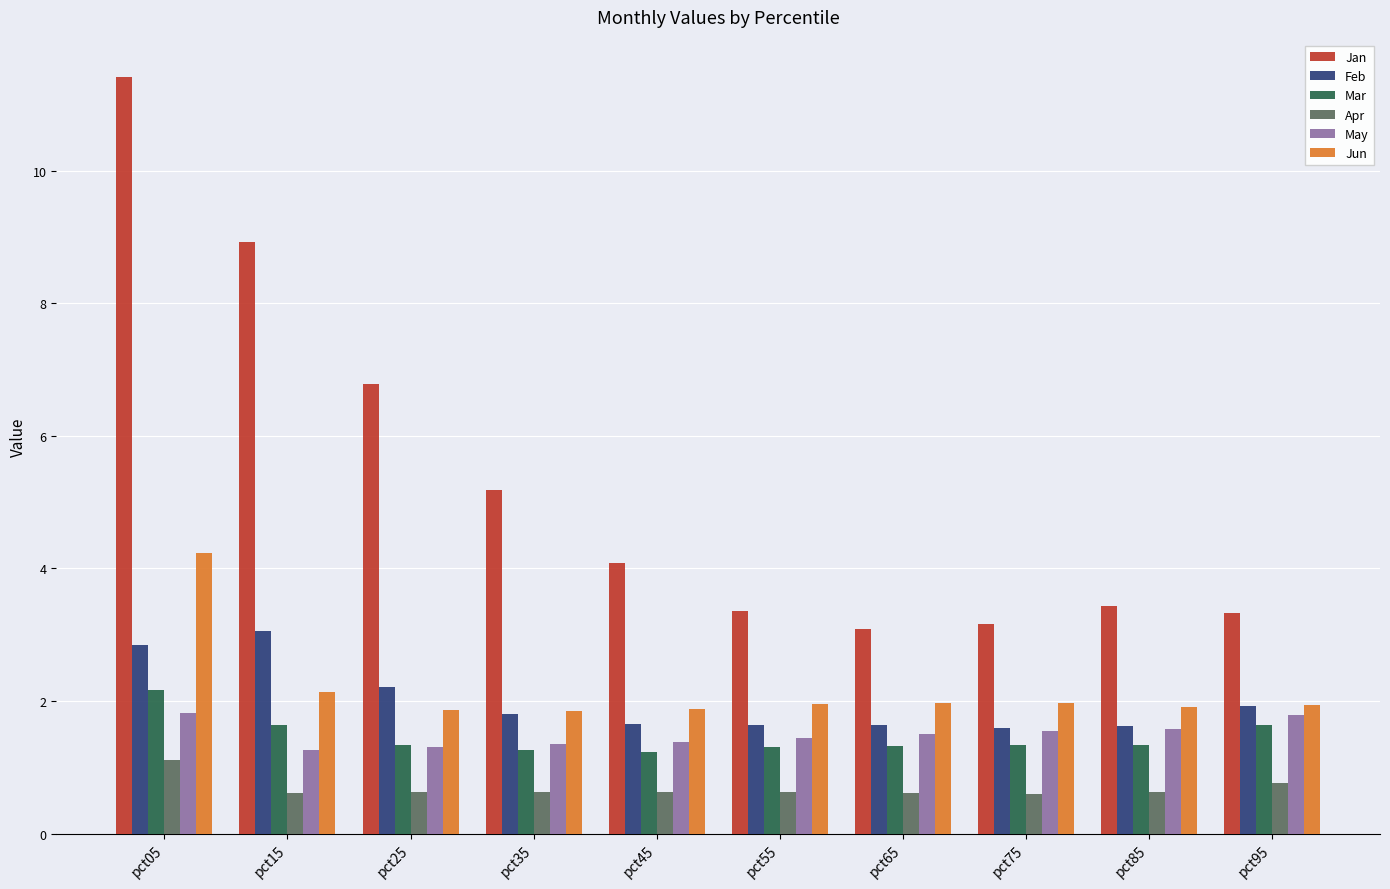

How many May values are between 1 and 2?

10